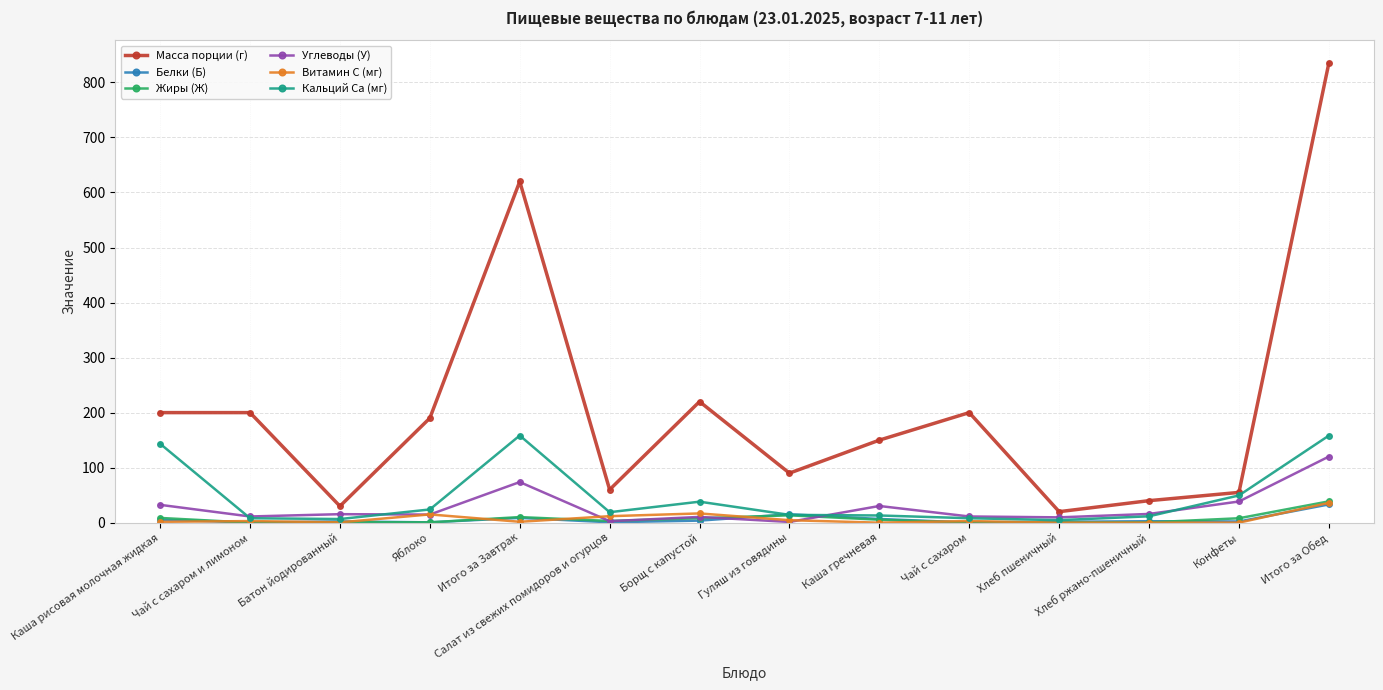

The value of Кальций Ca (мг) at Салат из свежих помидоров и огурцов is 19.0. True or false?

True